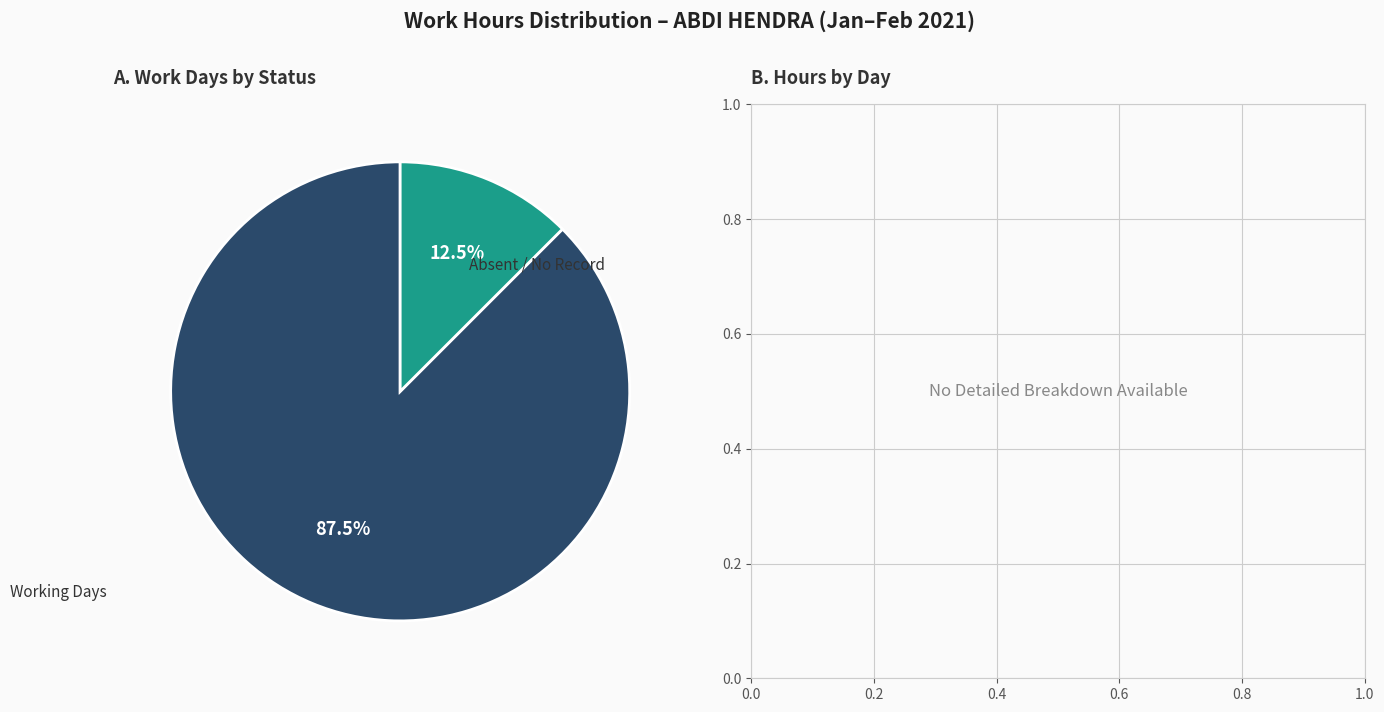

Count the number of slices in the pie.

2